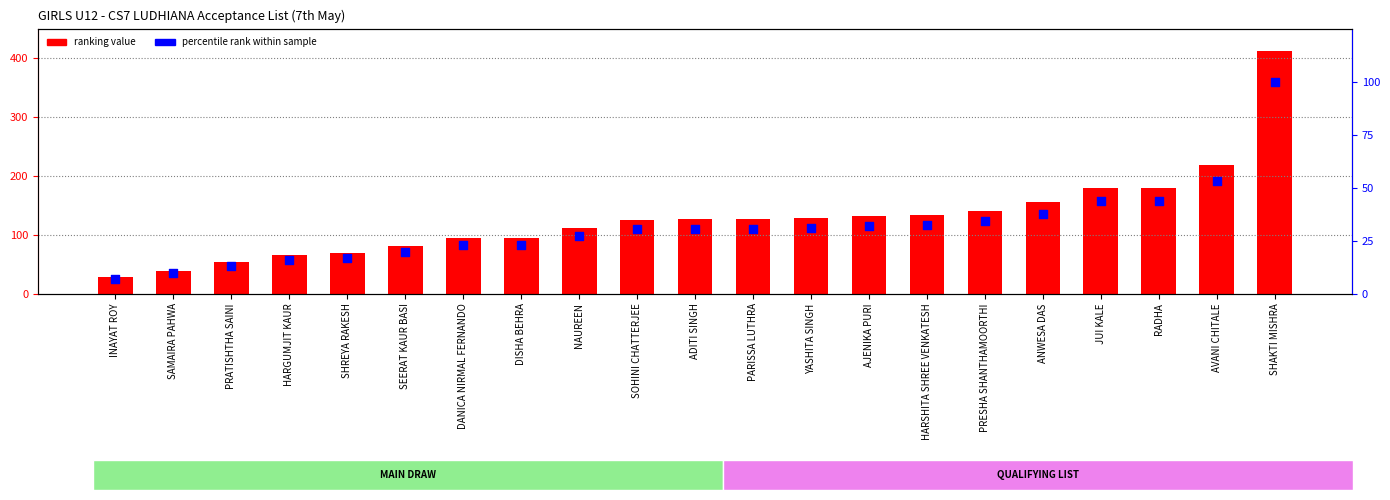

What is the total value across all series at SOHINI CHATTERJEE?

155.3